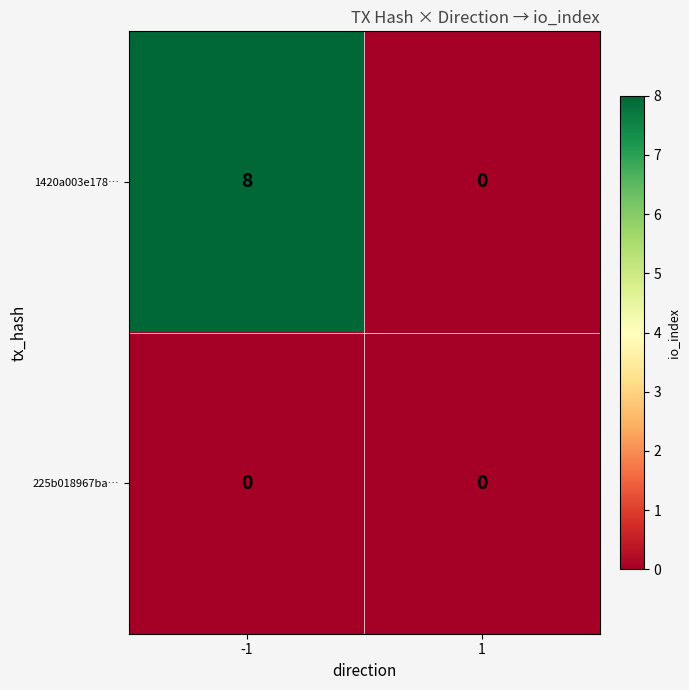

Which series has the largest total across all categories?

1420a003e178…